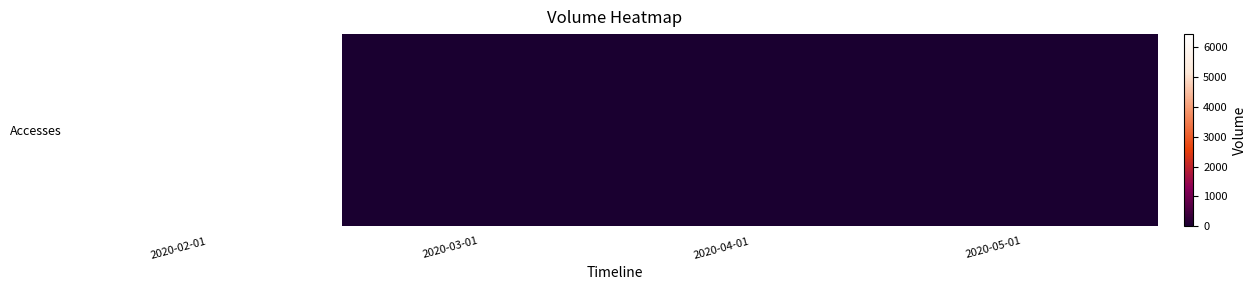

Between 2020-04-01 and 2020-03-01, which is larger?

2020-04-01